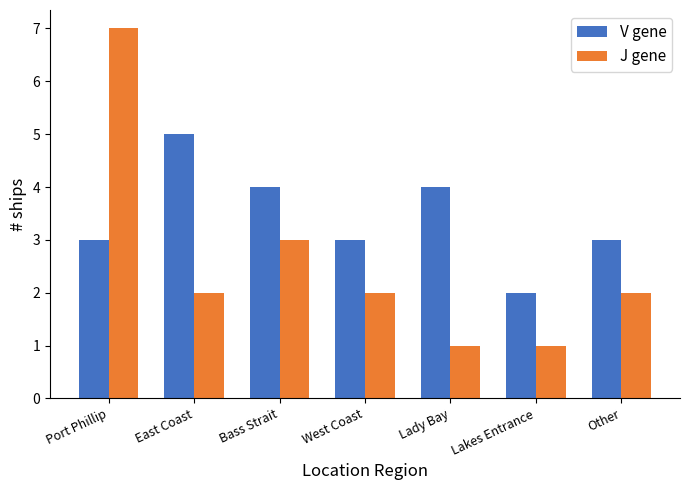

Is it true that J gene equals 3 at Bass Strait?

True